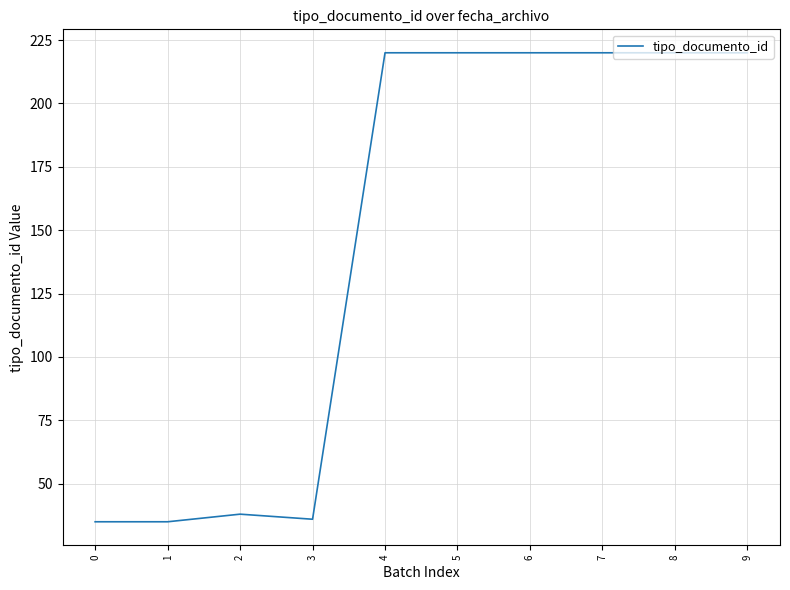

What is the ratio of the value at 9 to the value at 3?

6.1